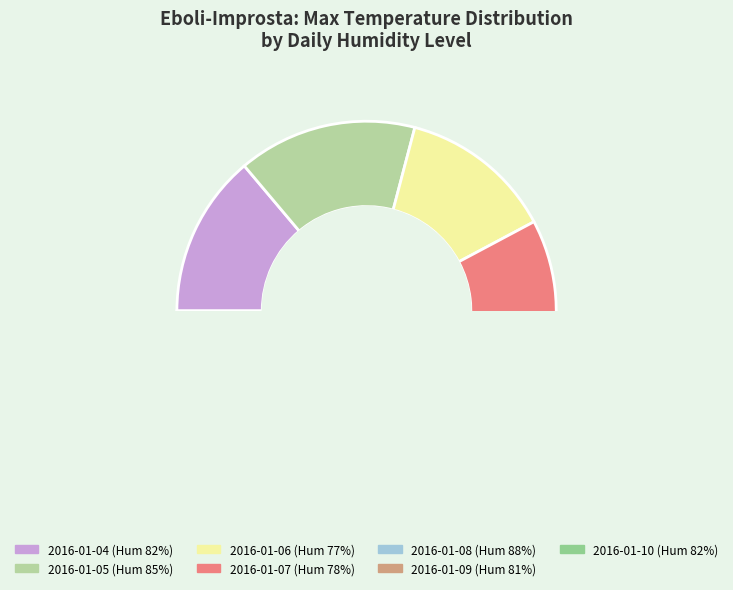

What is the smallest slice in the pie chart?

78